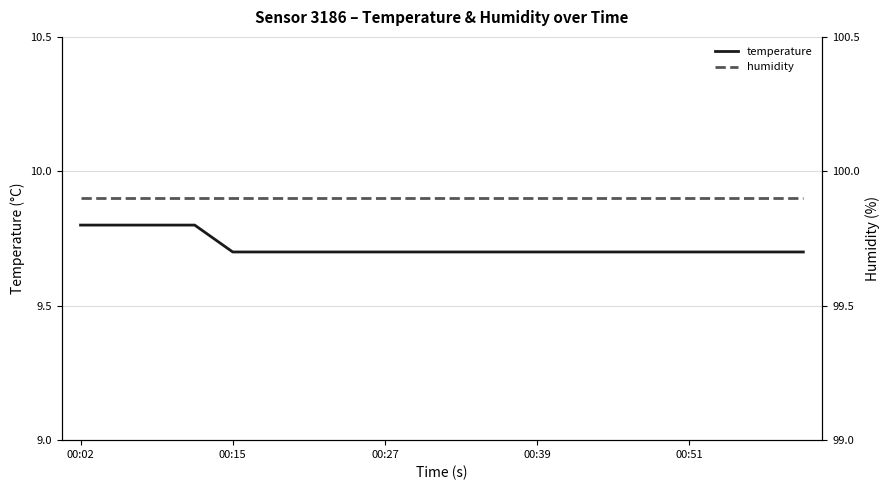

At which category is the sum across all series the highest?

00:02